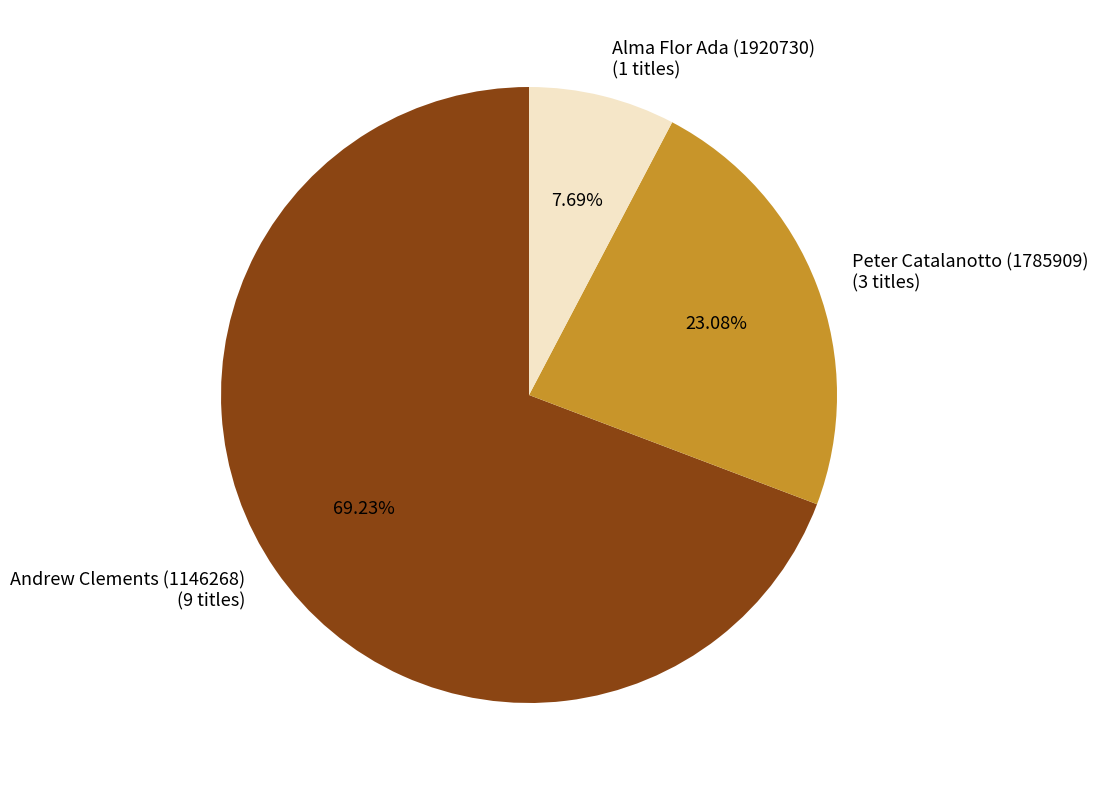

What is the largest slice in the pie chart?

Andrew Clements (1146268)